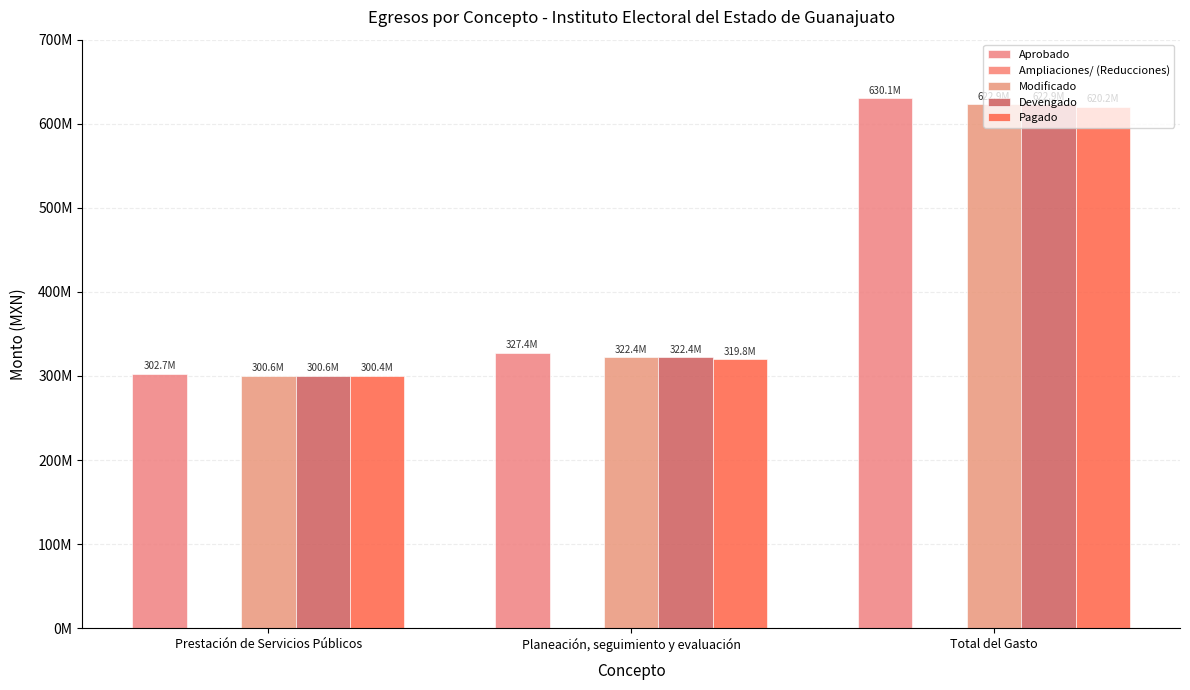

What is the total value across all series at Total del Gasto?

2489011981.8